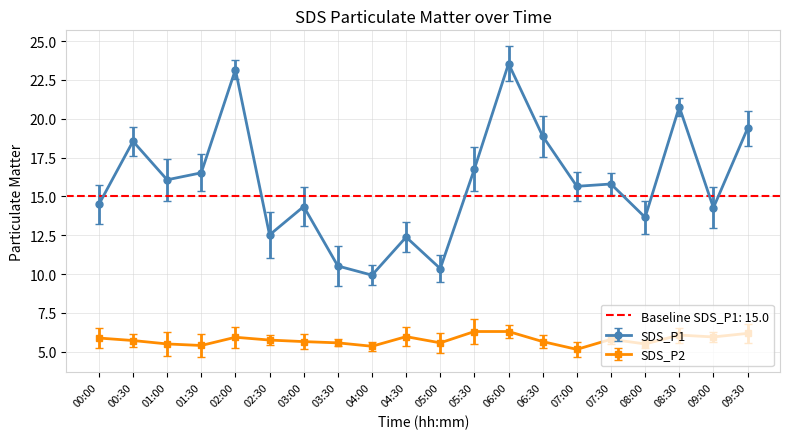

What is the highest value of the SDS_P1 series?

23.6